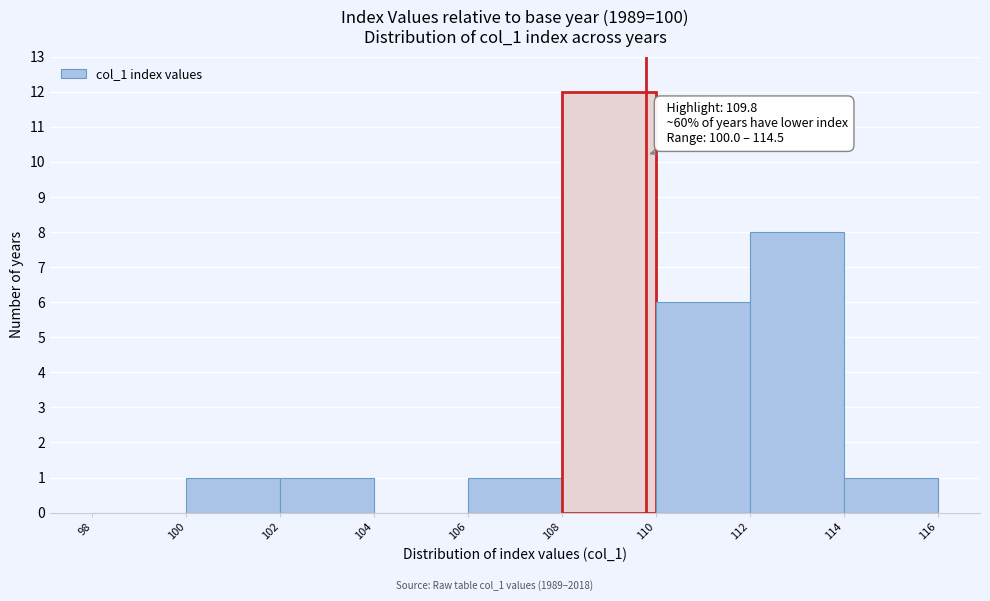

Over which range of the x-axis is the bar tallest?

108 to 110